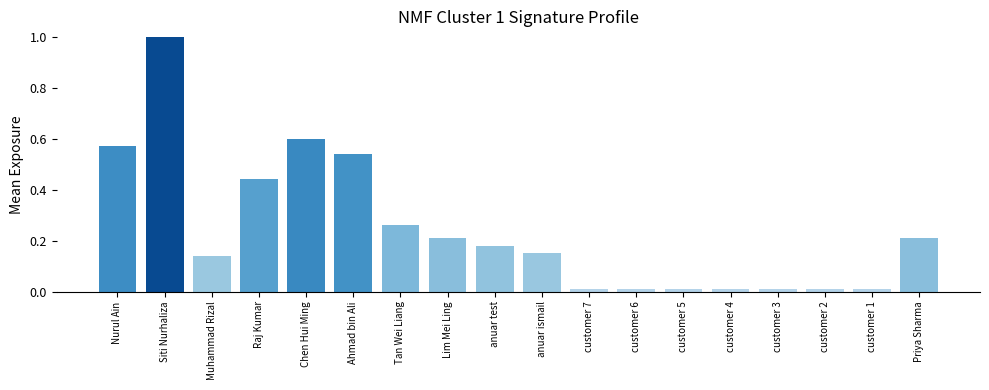

What is the sum of all values?

4.4